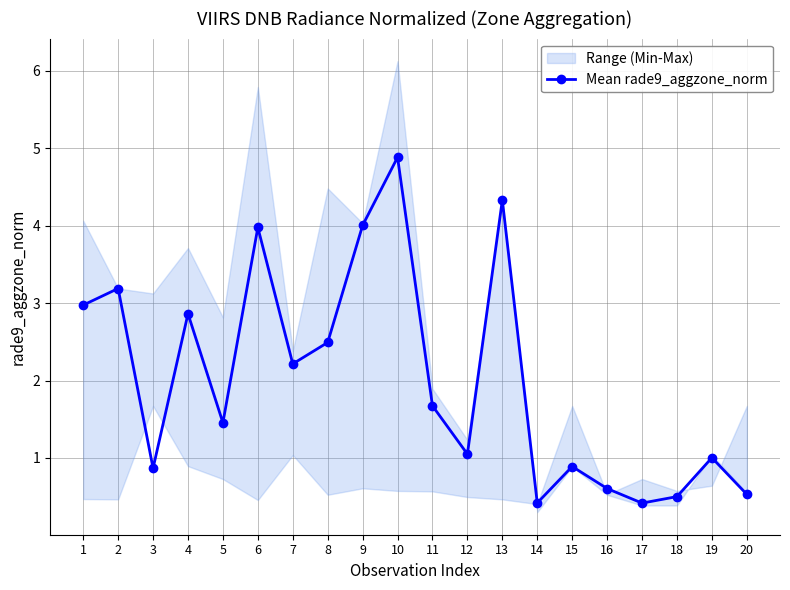

Reading left to right, list all the values displayed in this chart.

3.0	3.2	0.9	2.9	1.5	4.0	2.2	2.5	4.0	4.9	1.7	1.0	4.3	0.4	0.9	0.6	0.4	0.5	1.0	0.5